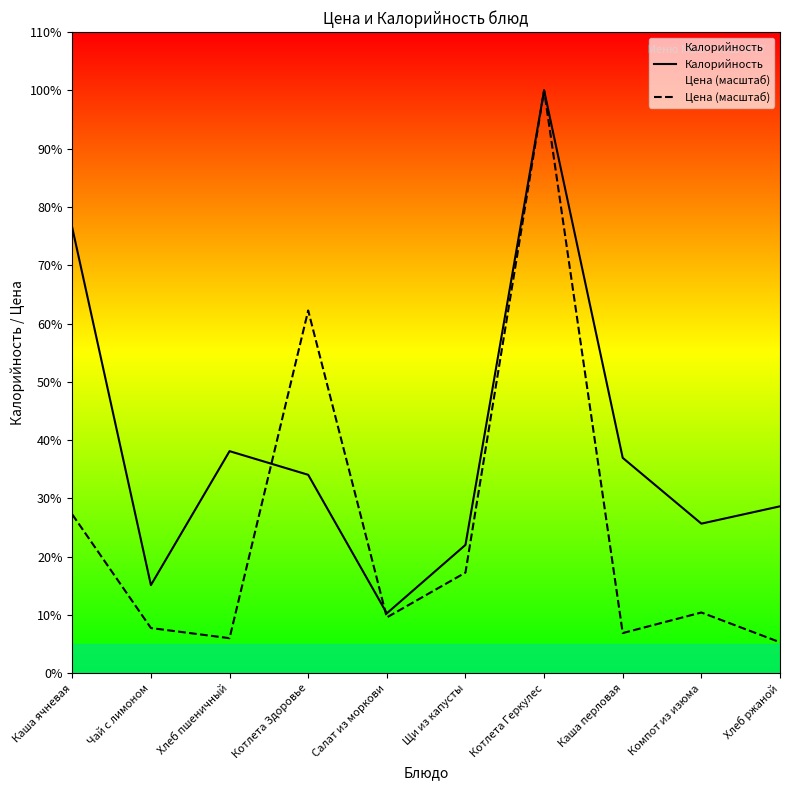

What are all the series names shown in the legend?

Калорийность, Цена (масштаб)